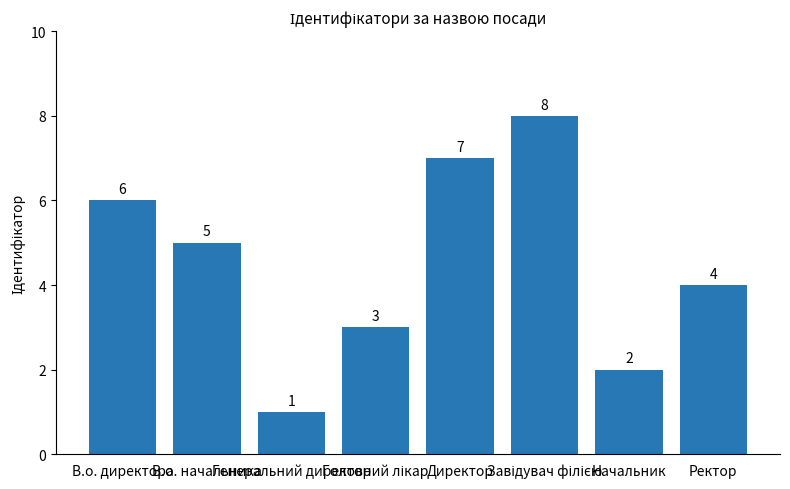

What is the value of the 5th bar from the left?

7